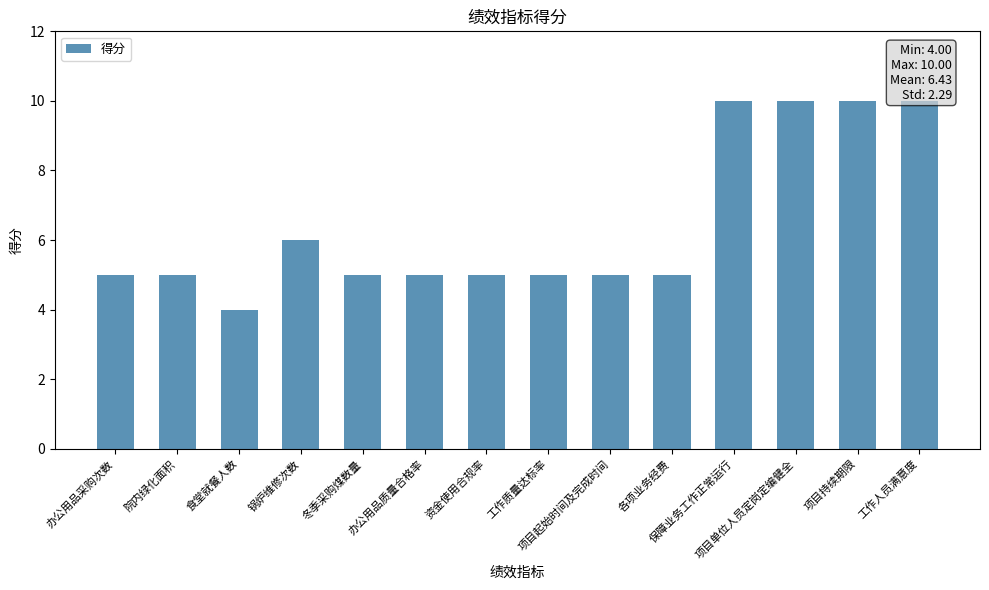

Does the chart contain stacked bars?

No